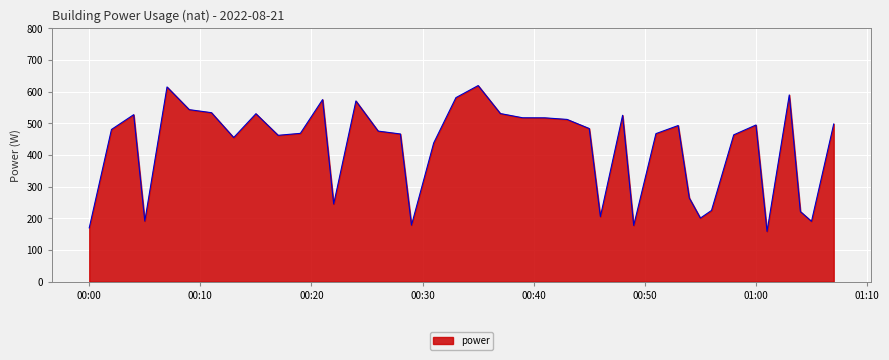

What is the minimum value shown in the chart?

159.0